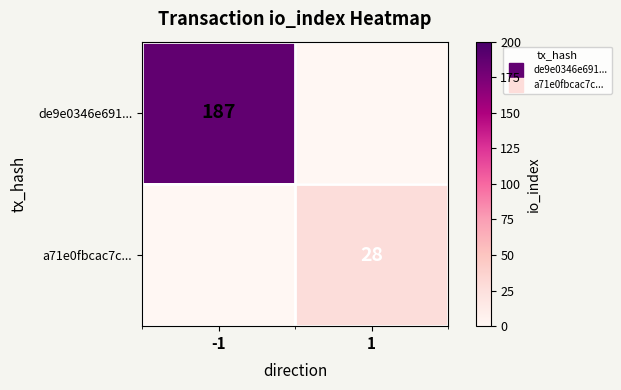

What is the sum of all a71e0fbcac7c... values?

28